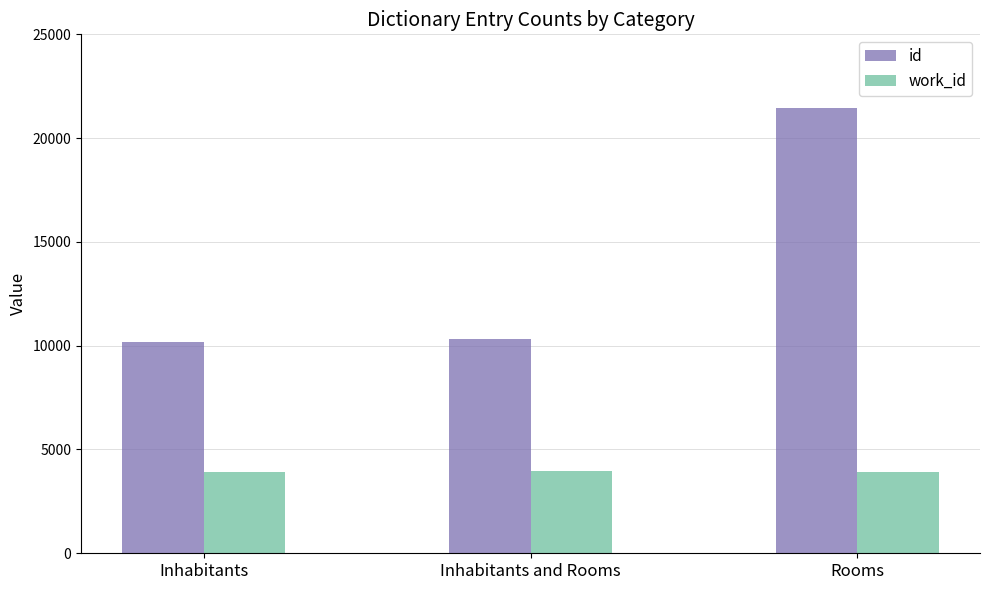

What value does the work_id series have at Inhabitants?

3916